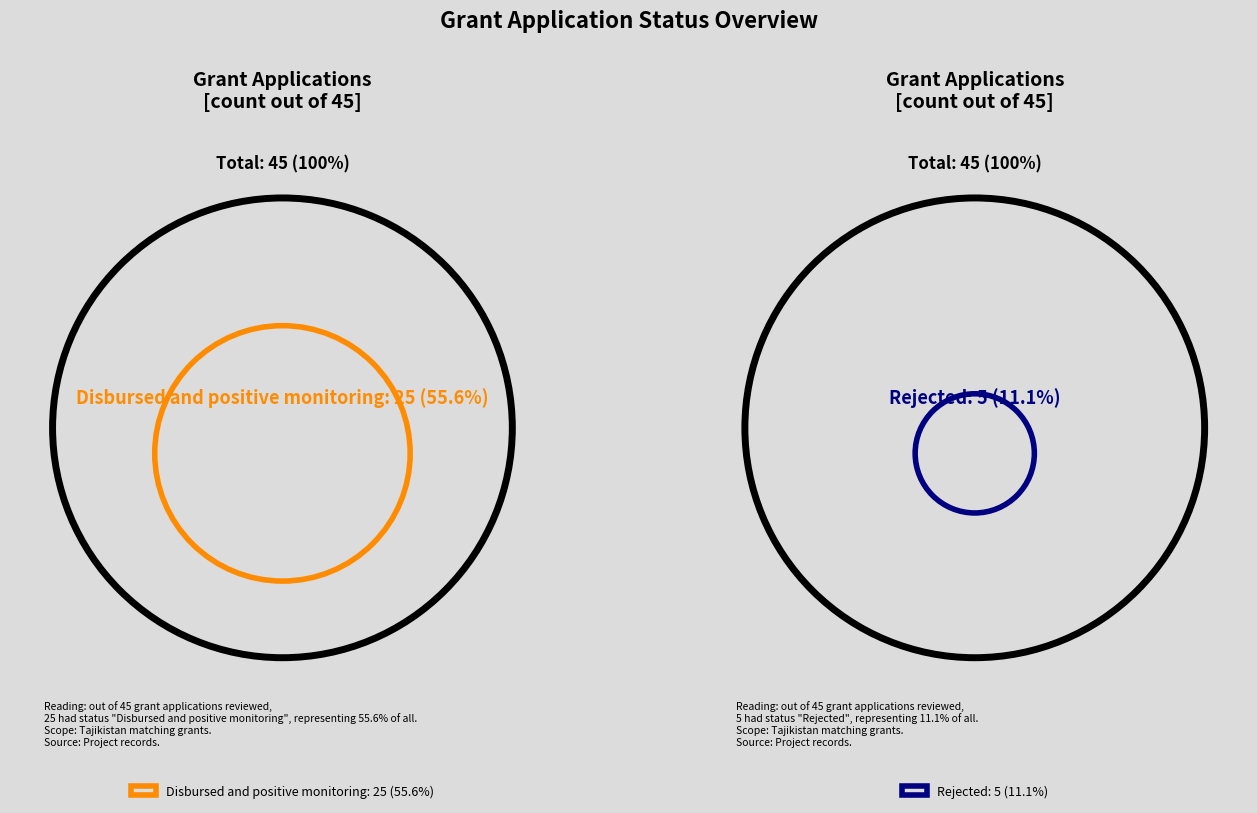

True or false: Approved, rejected by beneficiary accounts for 9% of the total.

False